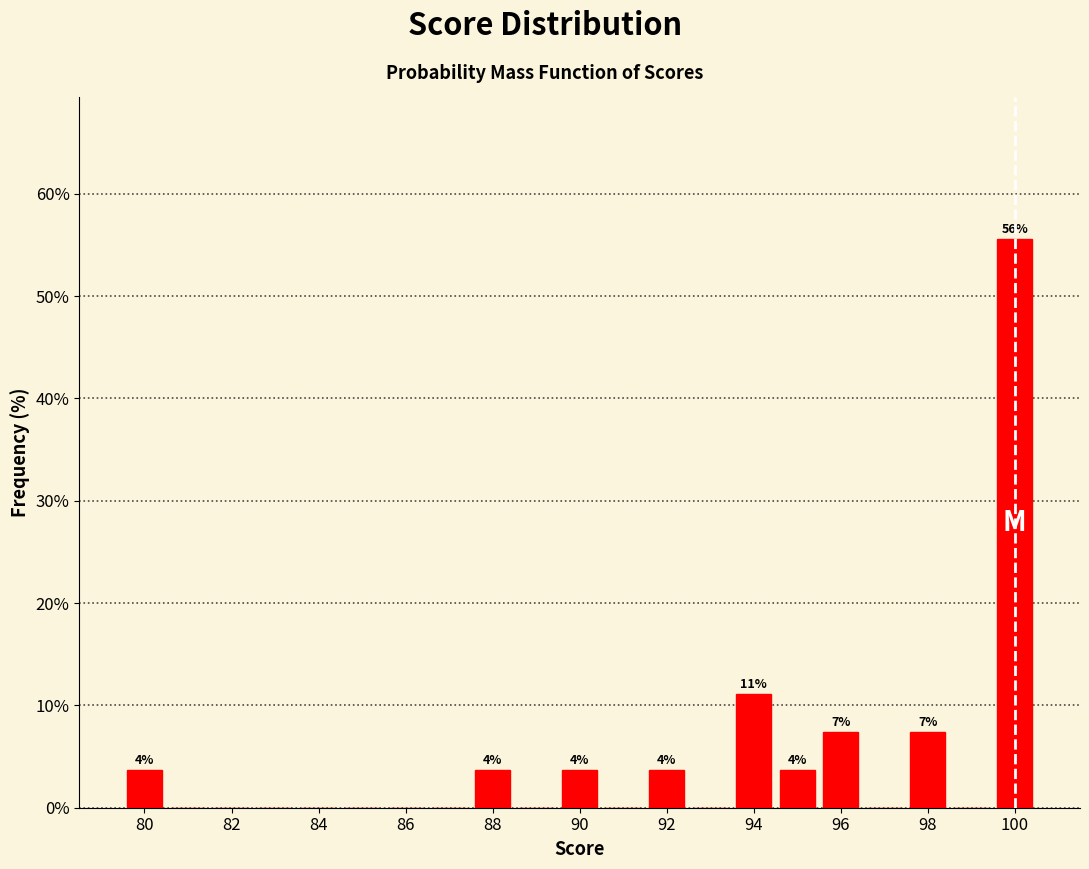

Which range on the x-axis has the tallest bar?

99.5 to 100.5